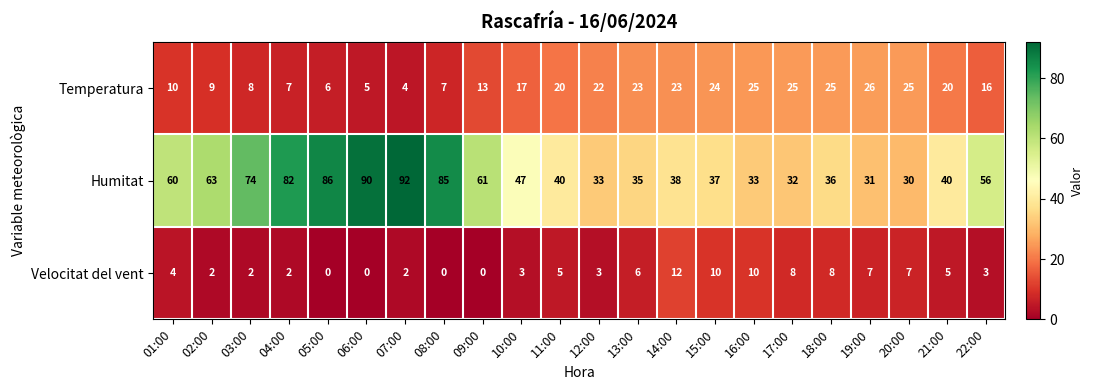

Between 08:00 and 21:00, which series saw the biggest shift?

Humitat